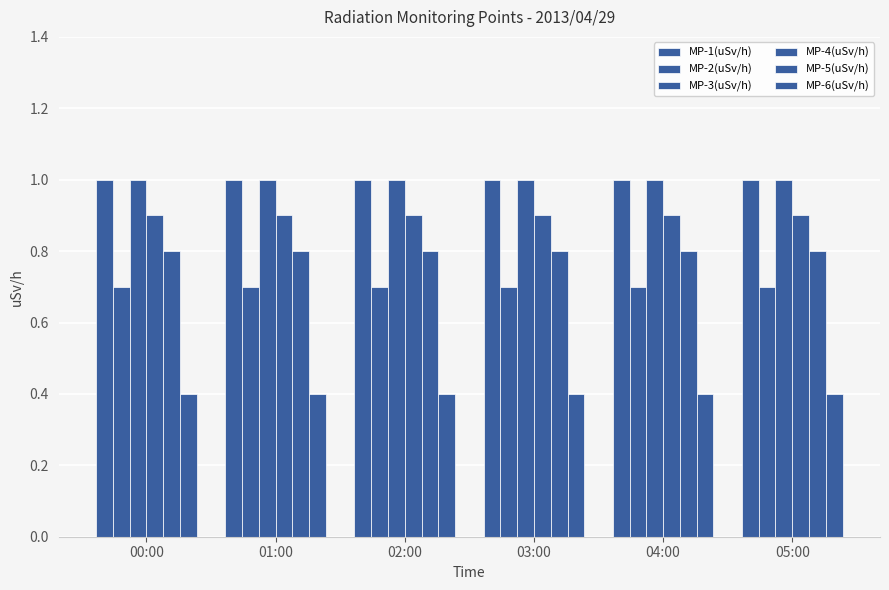

How many distinct data groups are displayed?

6